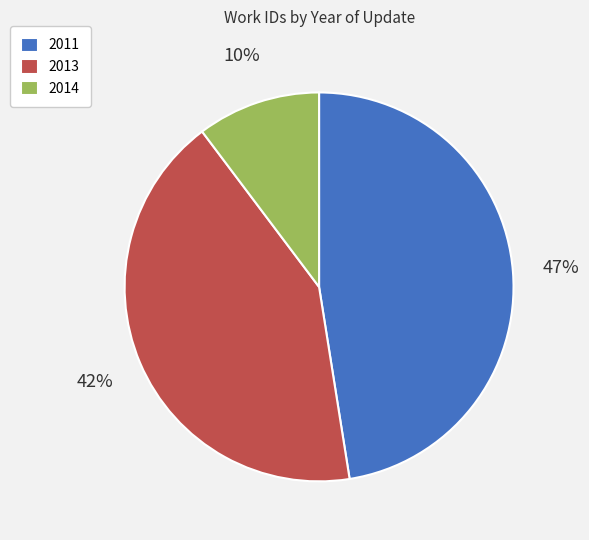

How many slices are in this pie chart?

3